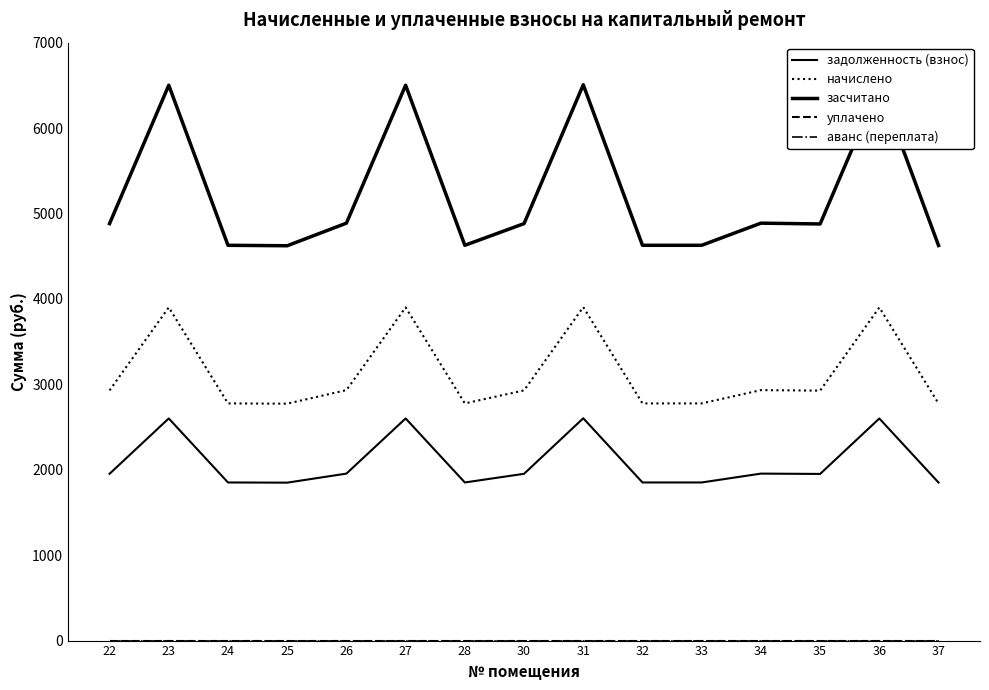

In начислено, how many points are higher than both neighbors (excluding endpoints)?

5